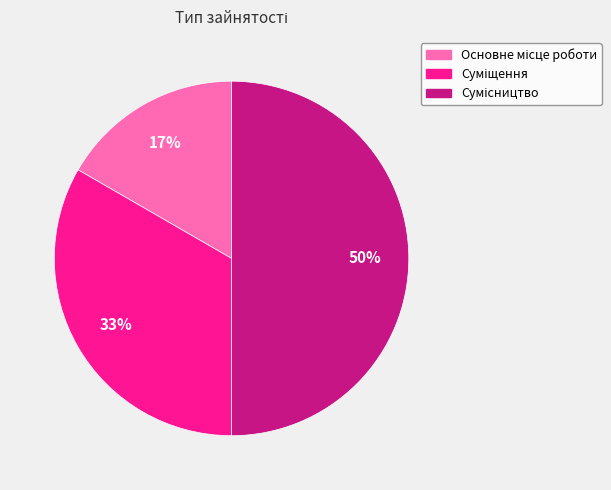

To the nearest percent, what is the average slice percentage?

33%